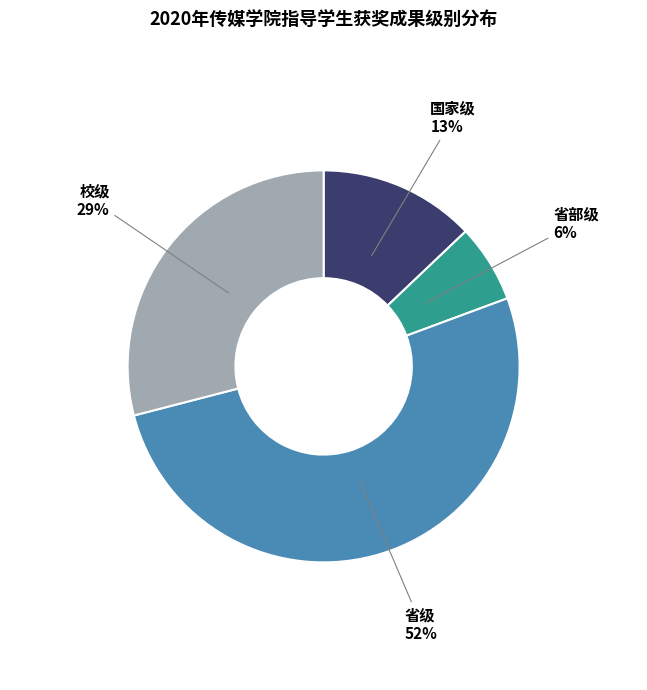

Is there any slice that represents more than half of the pie?

Yes